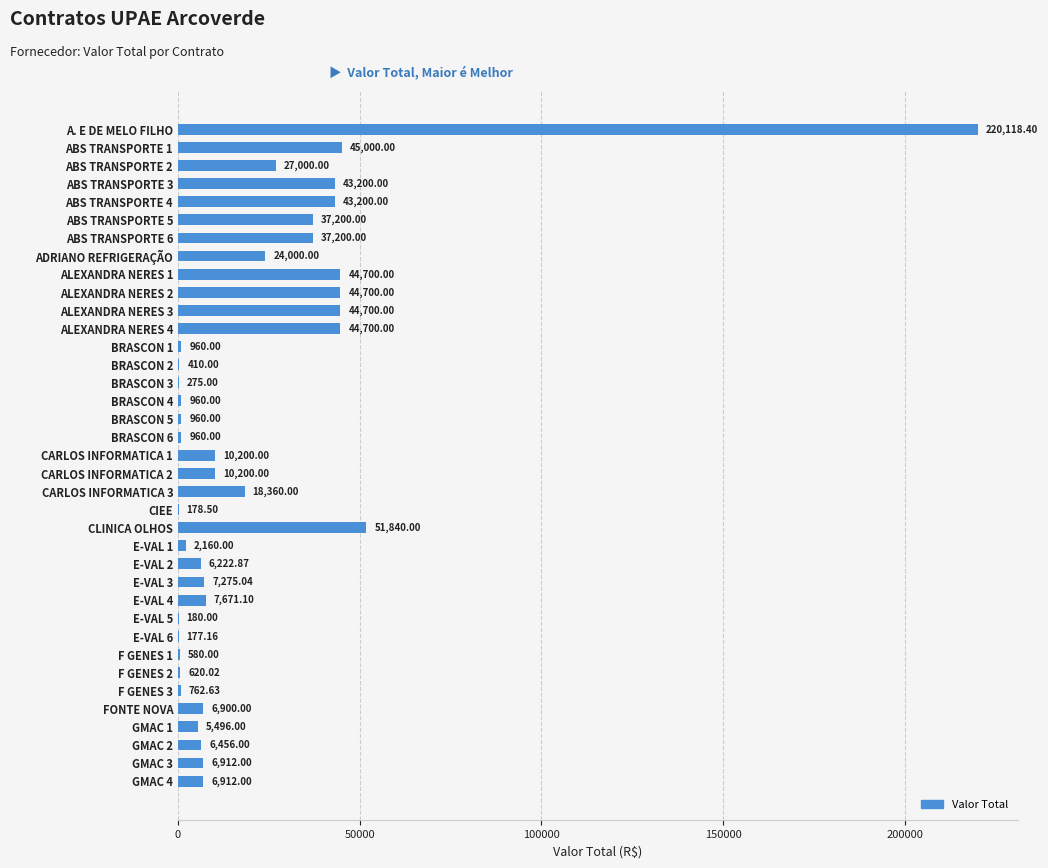

What is the average value?

21874.2